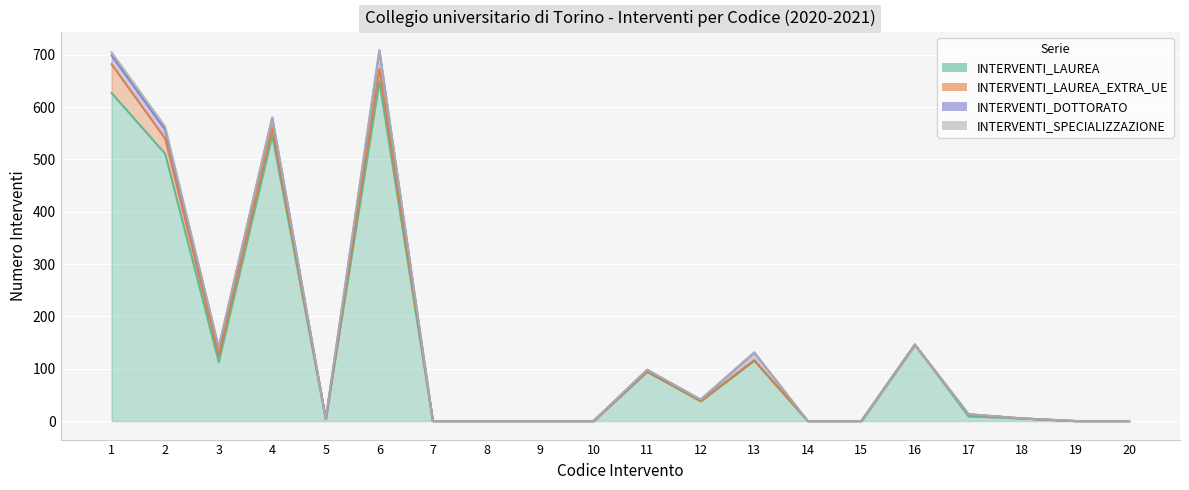

What are all the series names shown in the legend?

INTERVENTI_LAUREA, INTERVENTI_LAUREA_EXTRA_UE, INTERVENTI_DOTTORATO, INTERVENTI_SPECIALIZZAZIONE